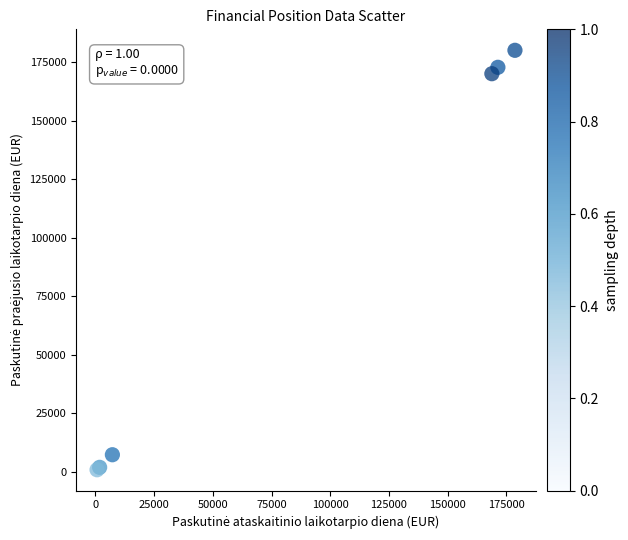

What Y value in the scatter plot is closest to 90429?

170015.9